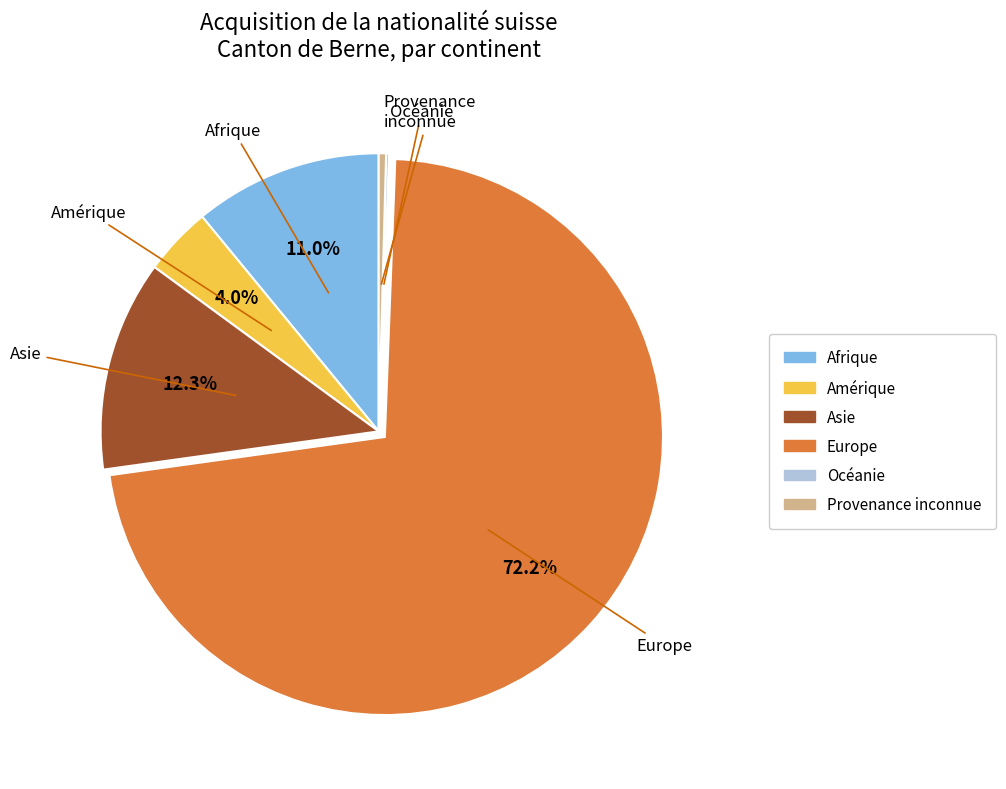

What is the largest slice in the pie chart?

Europe